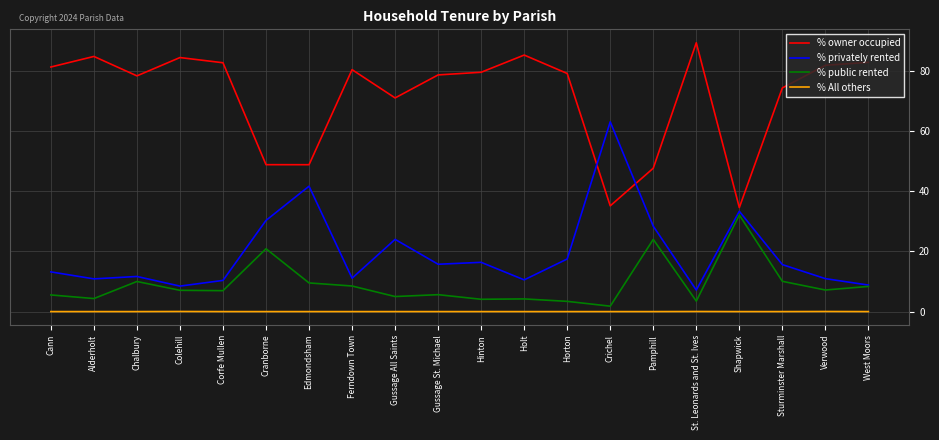

Is the value of % public rented at Chalbury greater than the value of % privately rented at Cann?

No